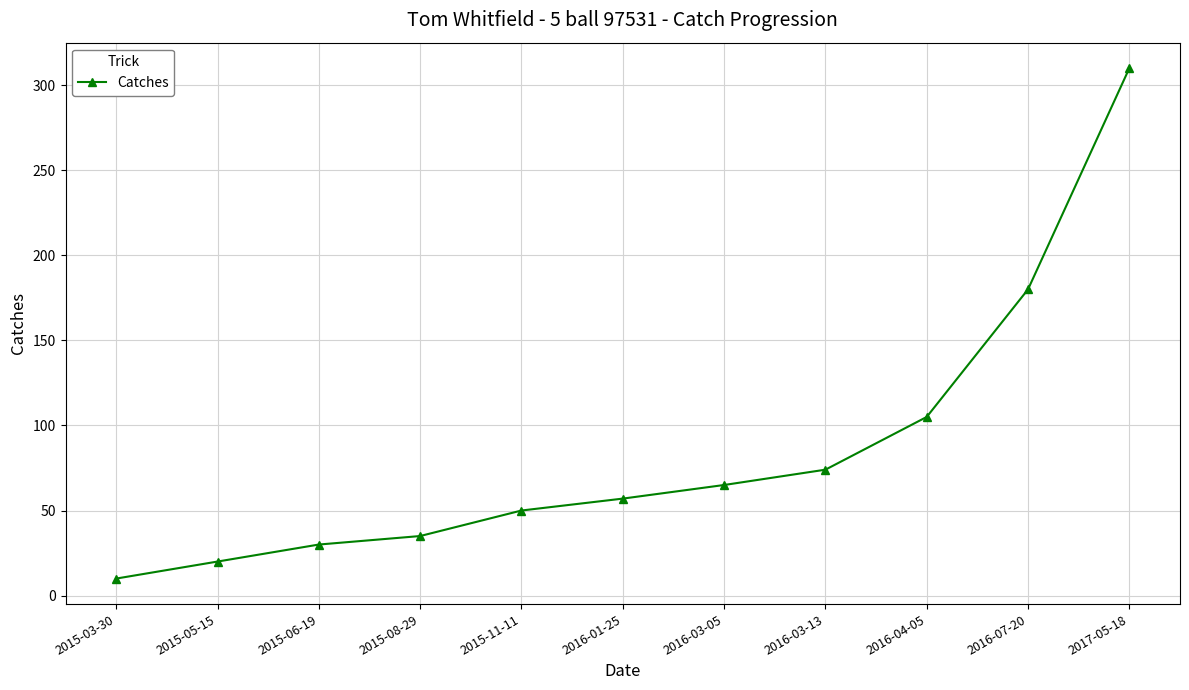

True or false: the data has more than 2 interior local peaks.

False